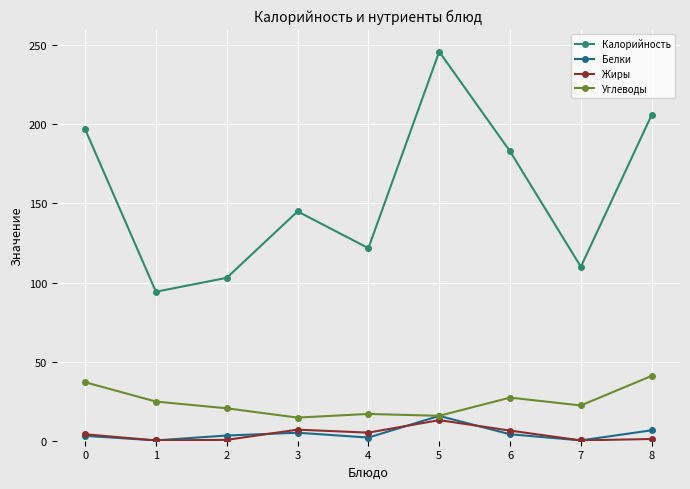

True or false: Жиры has a value of 13.0 at 5.

True